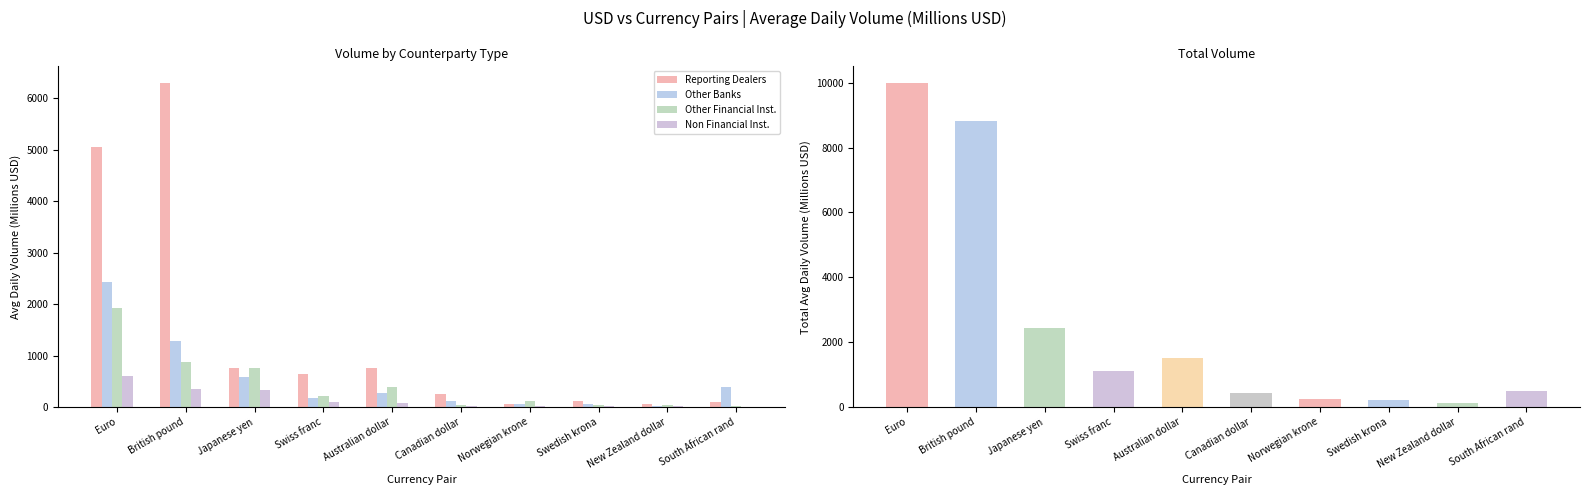

Is it true that Other Financial Inst. equals 11.3 at South African rand?

True